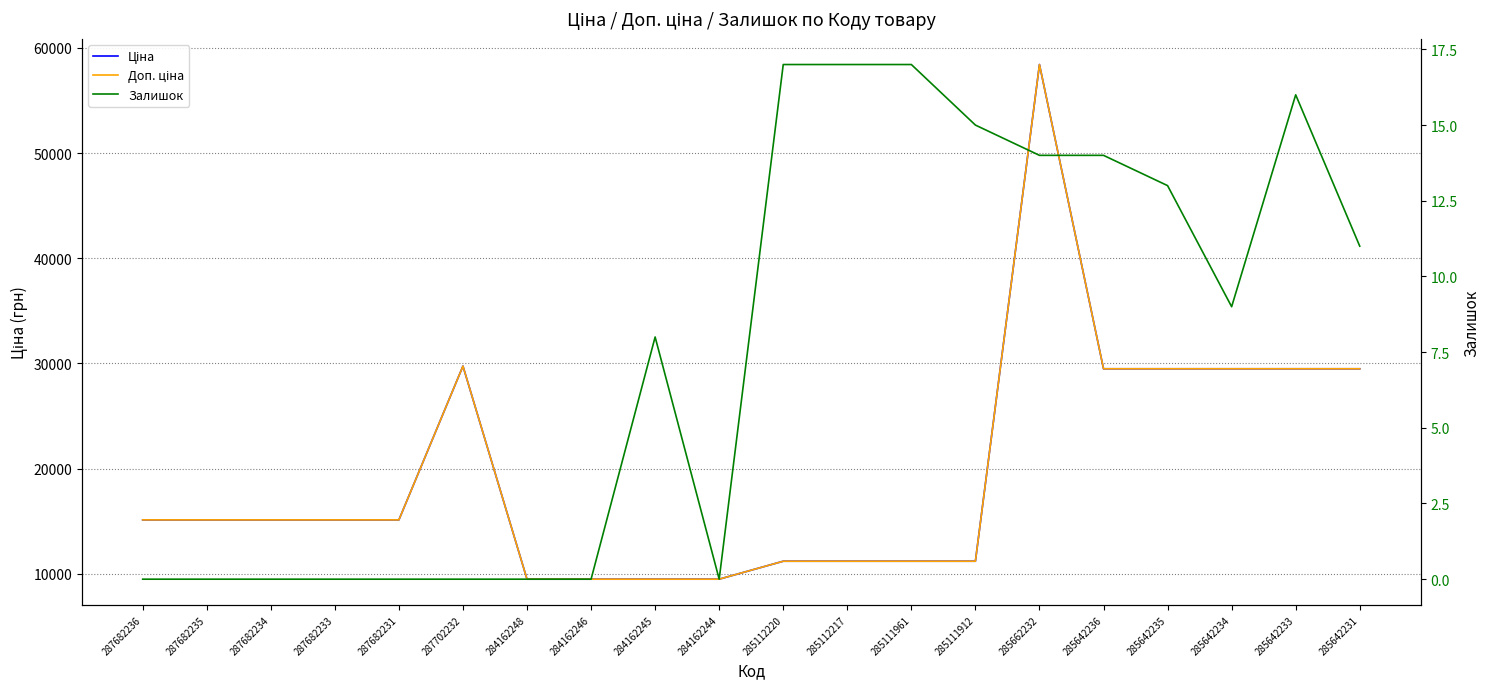

What is the difference between the highest and lowest values at 285642233?

29475.5